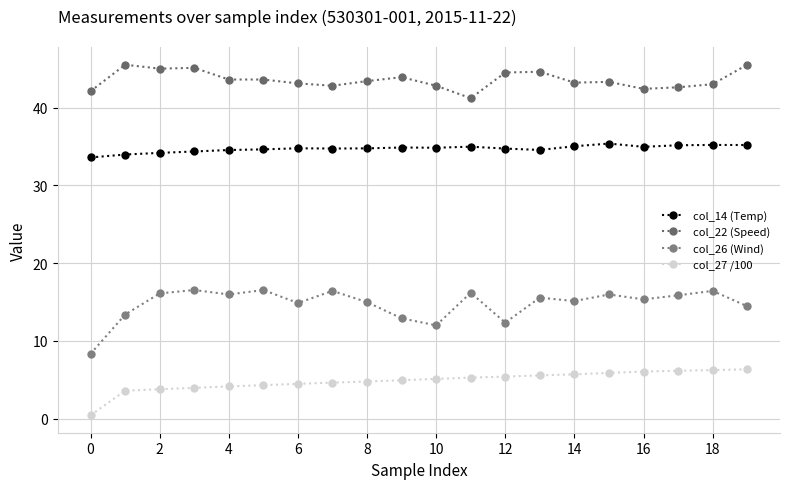

What is the smallest value displayed?

0.5